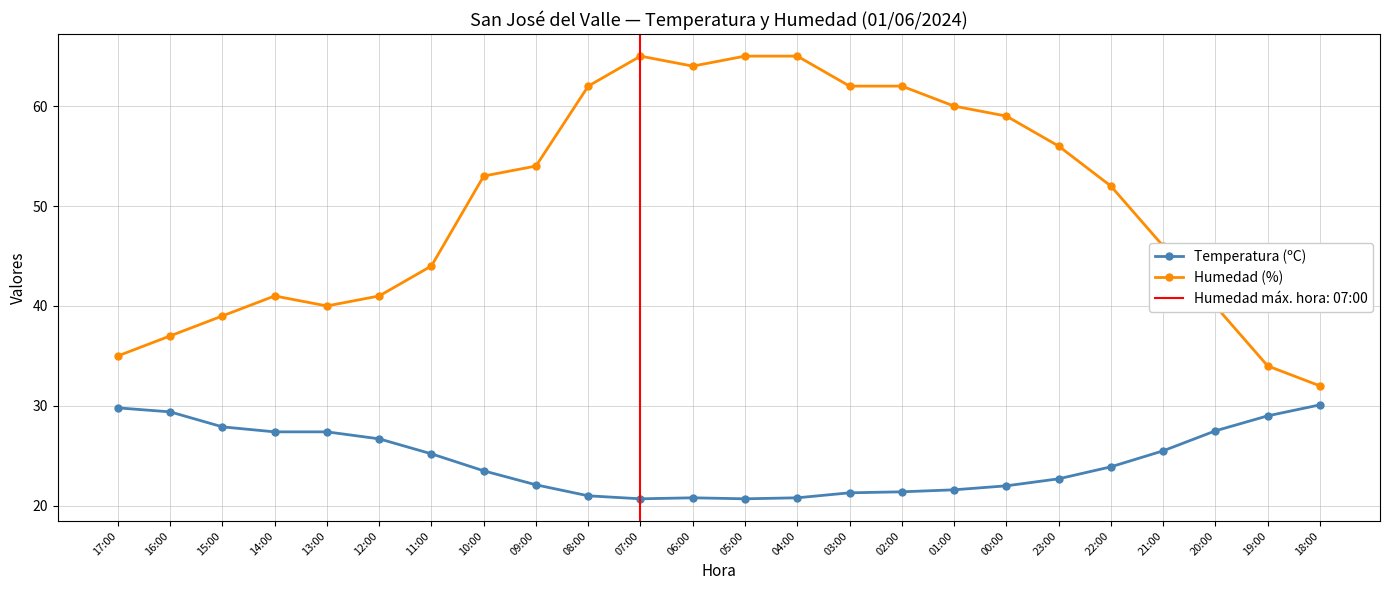

What is the spread (max minus min) of values at 10:00?

29.5